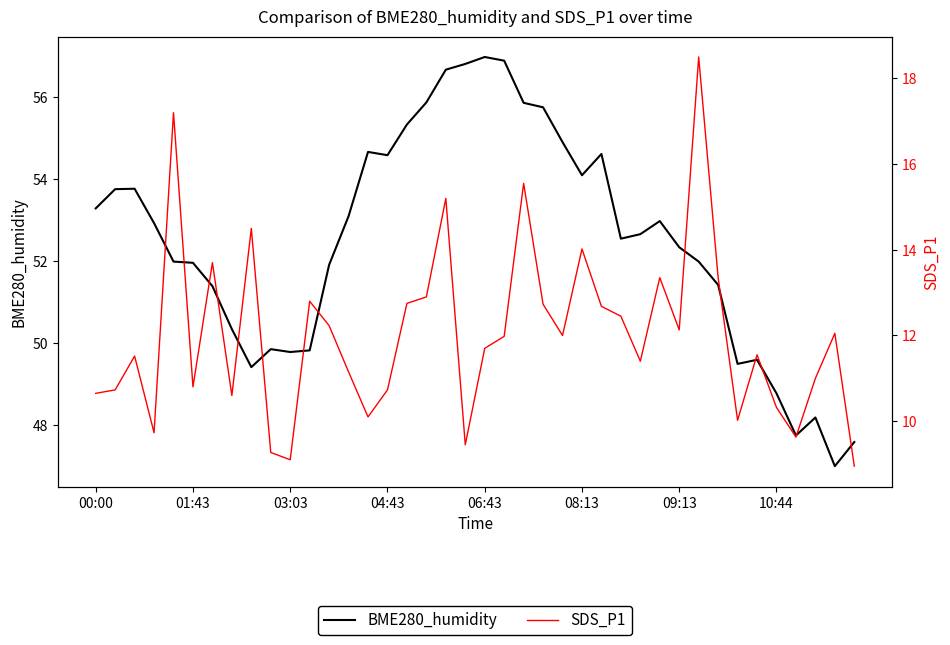

Which series has the largest total across all categories?

BME280_humidity